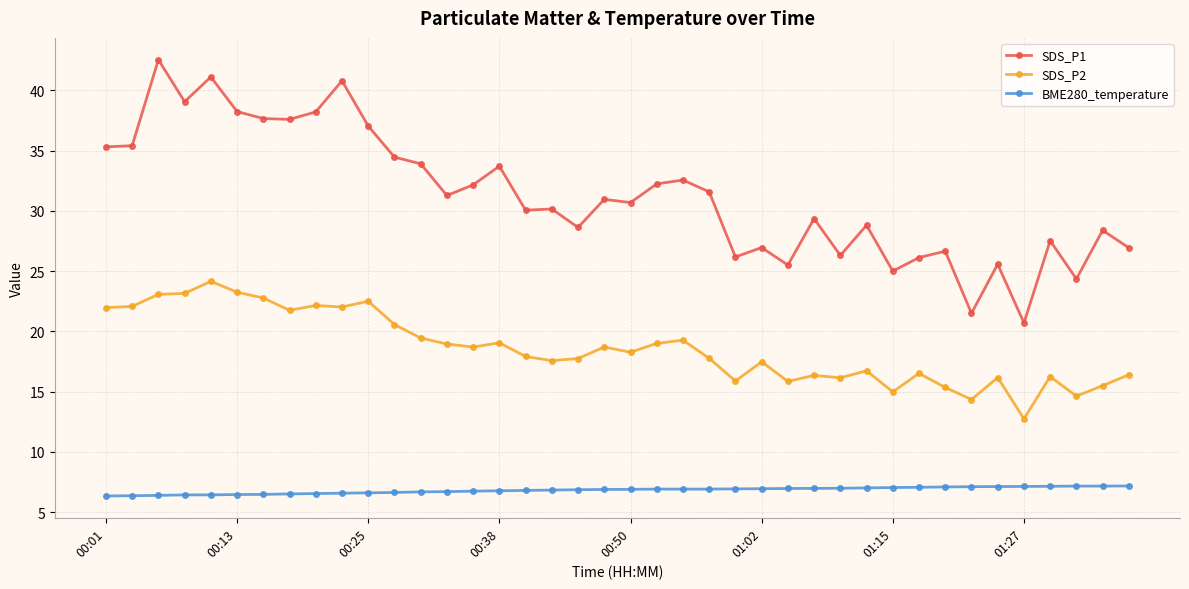

What is the maximum value shown in the chart?

42.5